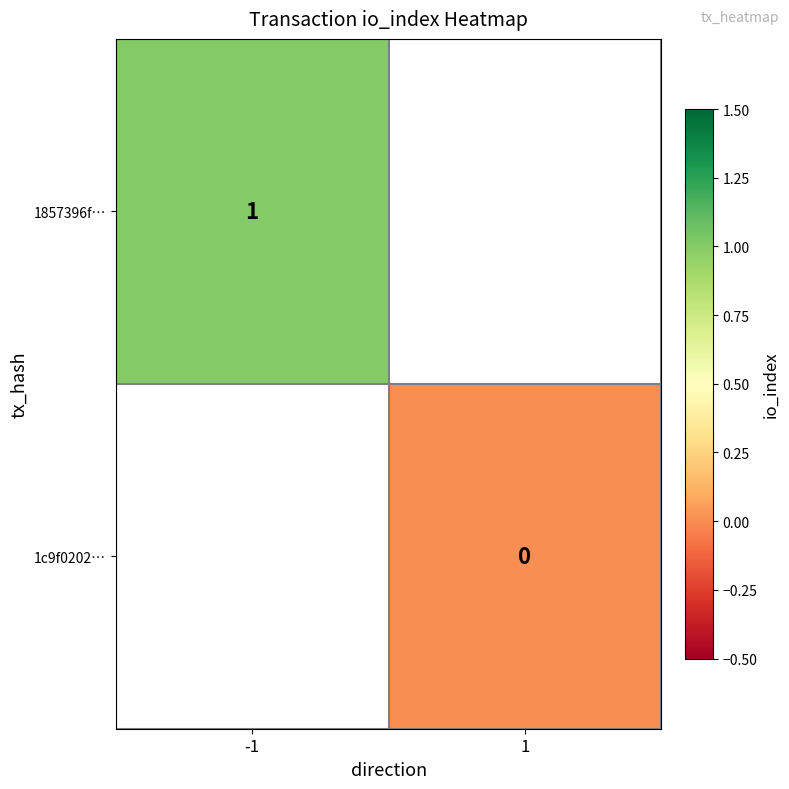

What is the maximum value shown in the chart?

1.0